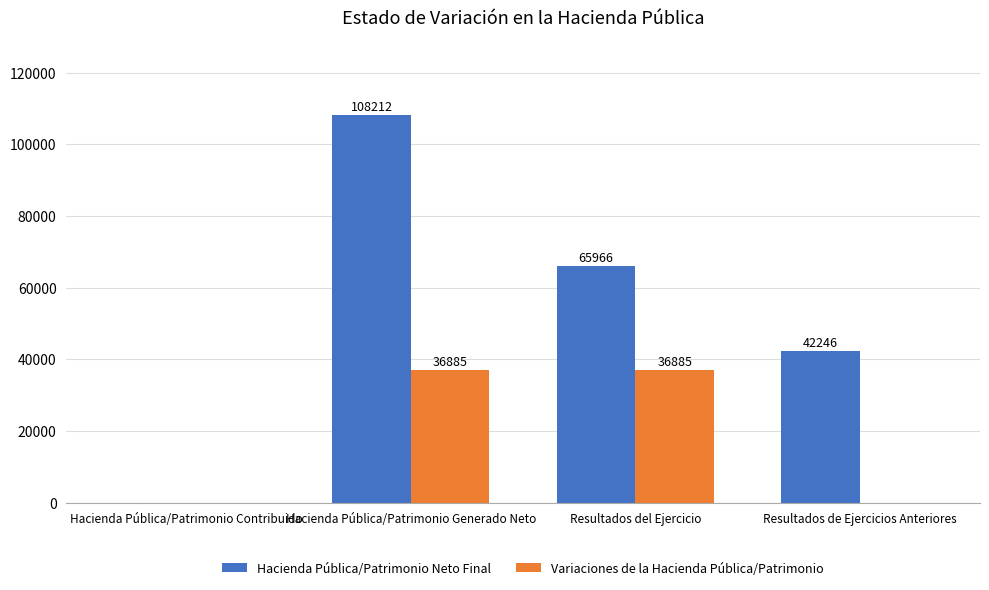

How many distinct data groups are displayed?

2